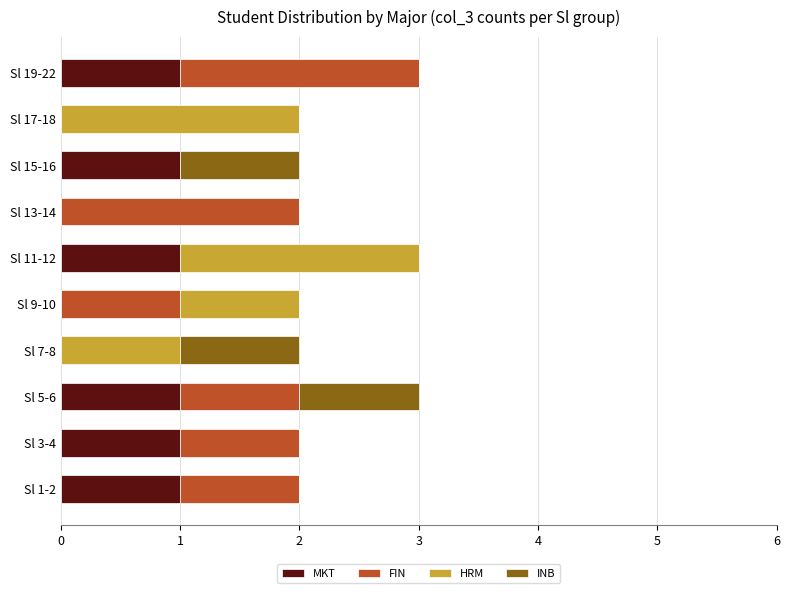

True or false: MKT has a value of 1 at Sl 3-4.

True